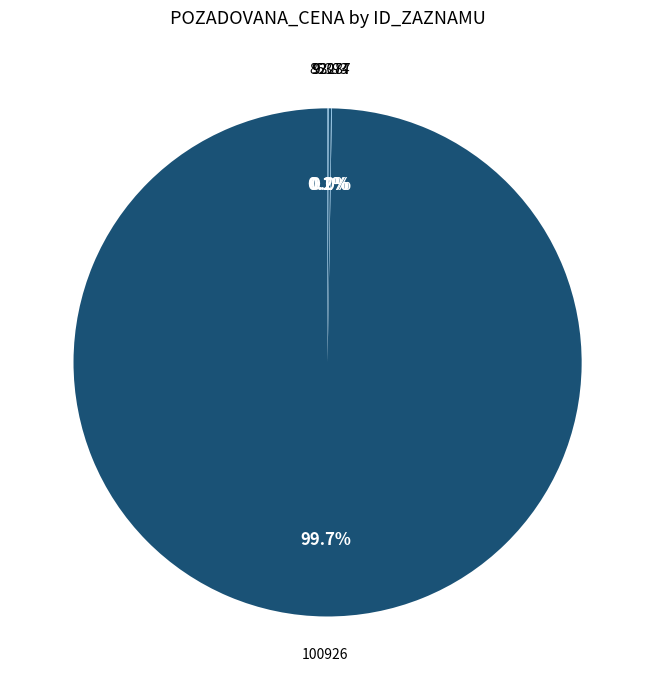

To the nearest percent, what portion does 100926 represent?

100%